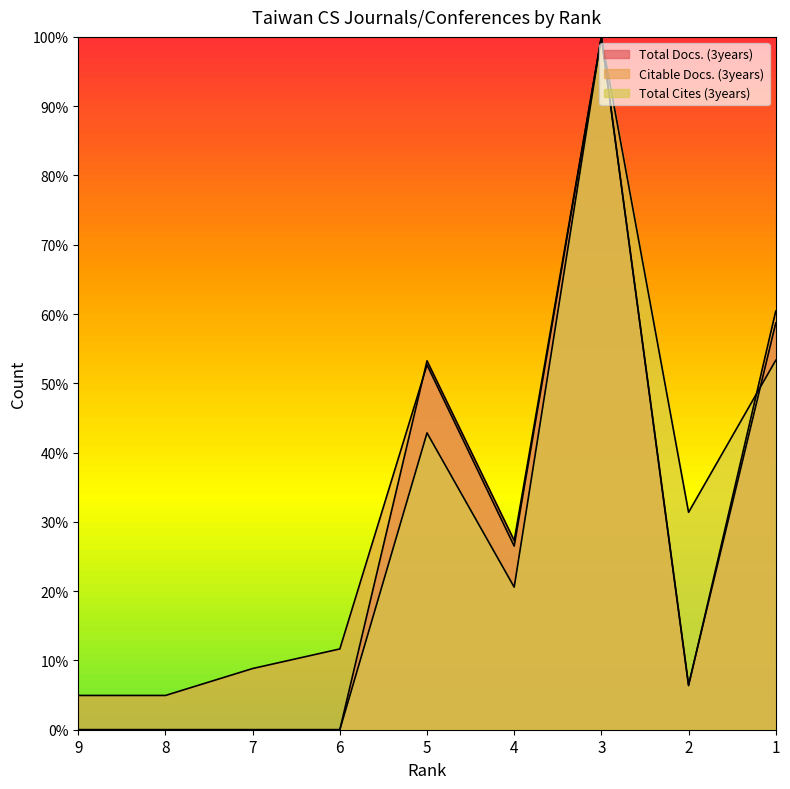

True or false: Total Cites (3years) has more than 2 interior local peaks.

False